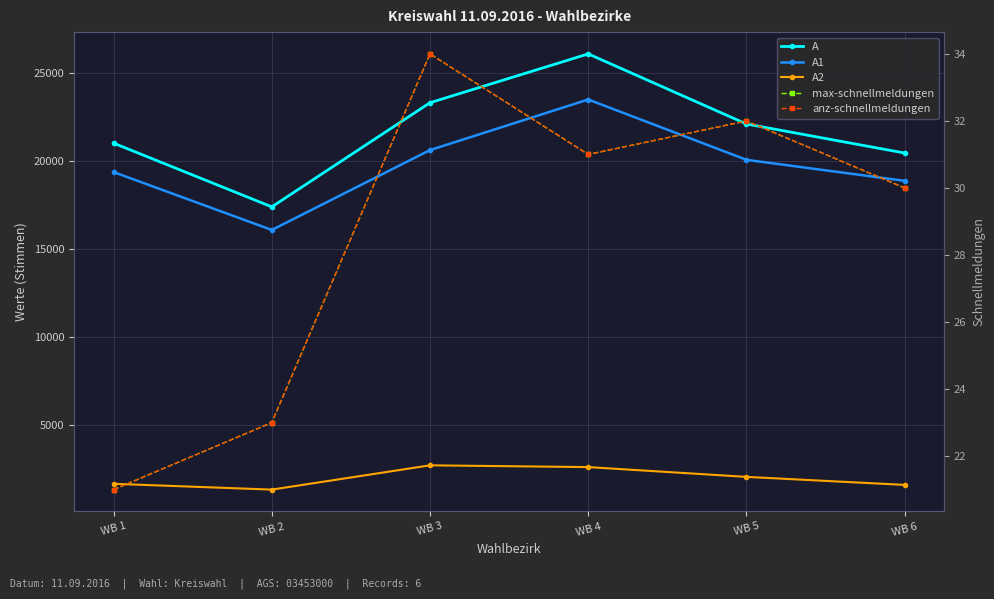

What is the difference between the highest and lowest values at WB 3?

23288